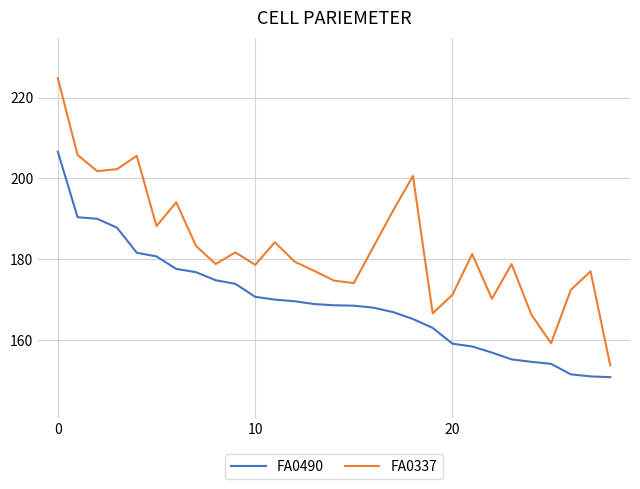

What is the greatest value displayed?

224.8